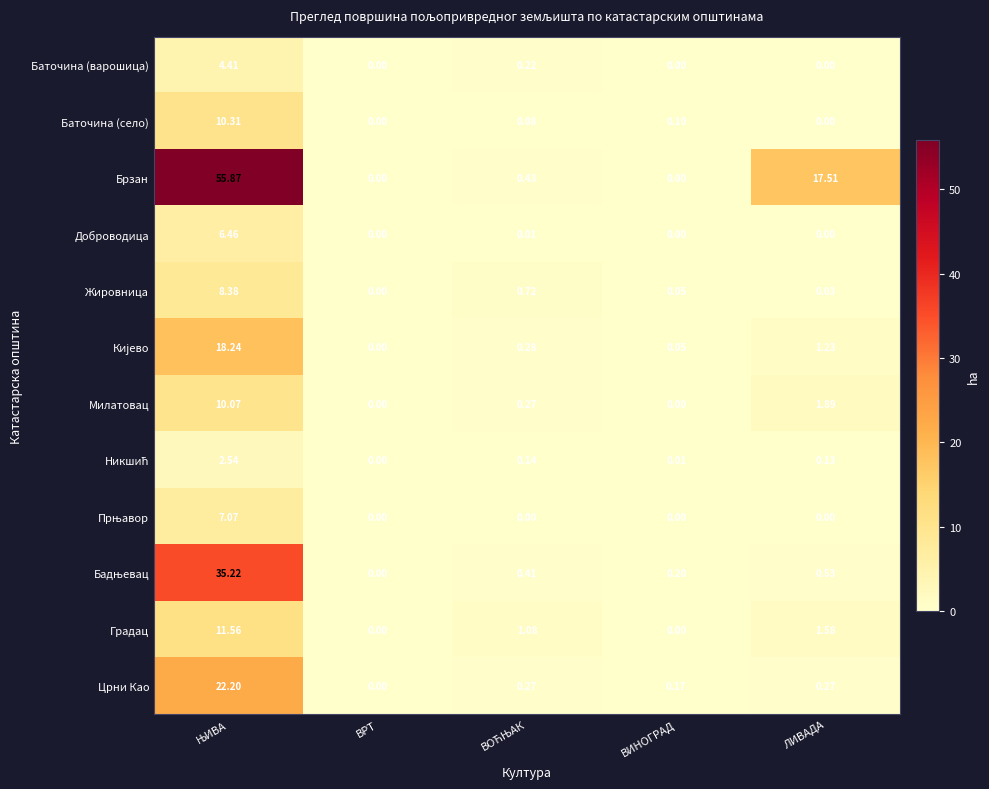

Which series has the widest spread of values?

Брзан